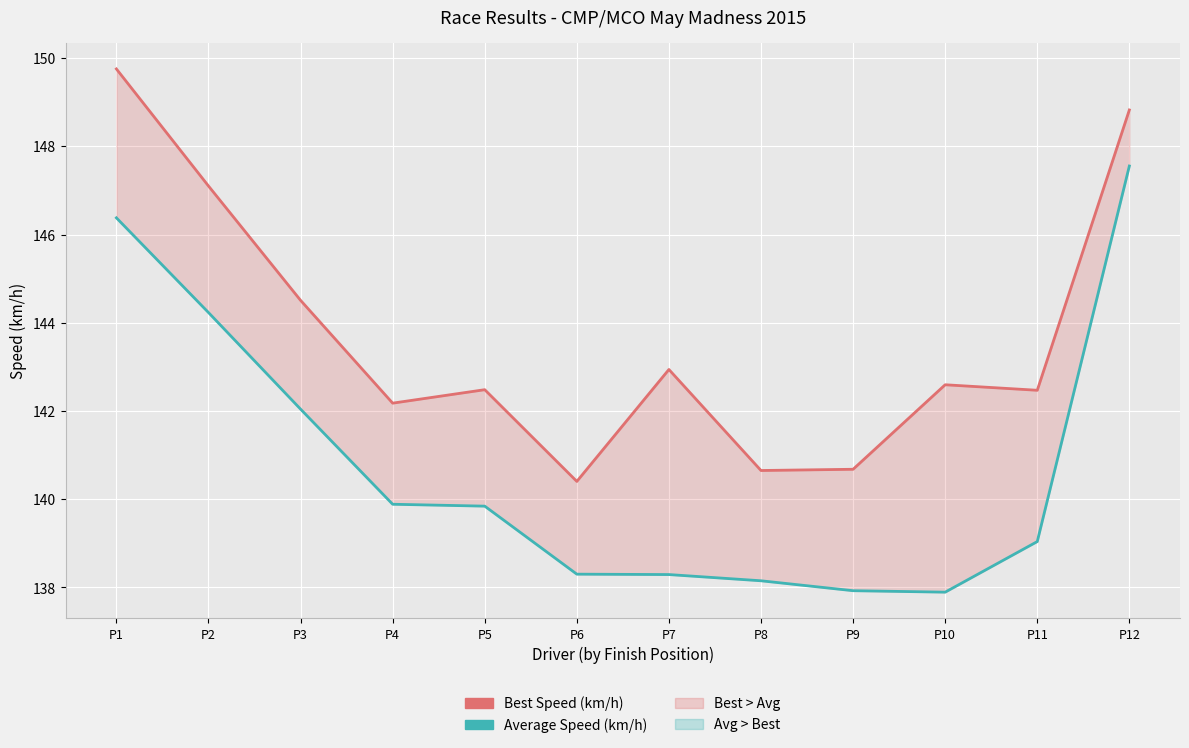

True or false: Best Speed (km/h) and Average Speed (km/h) cross at least once.

False